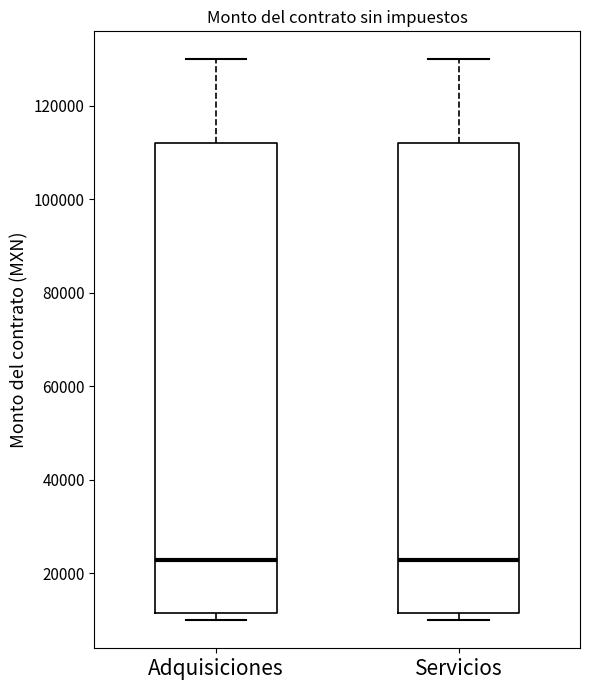

Reading left to right, read every box against the y-axis: the position of its median line, the range the box covers, and the ends of its whiskers. The values are not printed on the chart, so give them approximately, as read against the axis.

Adquisiciones: median 22000, box 12000 to 112000, whiskers 10000 to 130000
Servicios: median 22000, box 12000 to 112000, whiskers 10000 to 130000